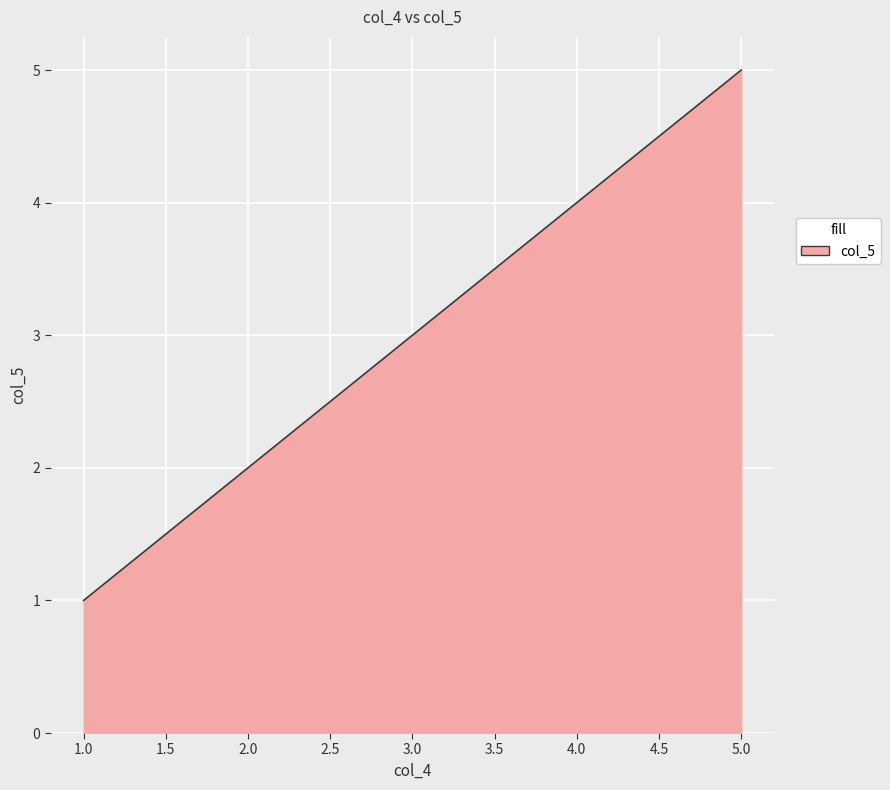

The chart shows a value of 5 at 5.0. True or false?

True